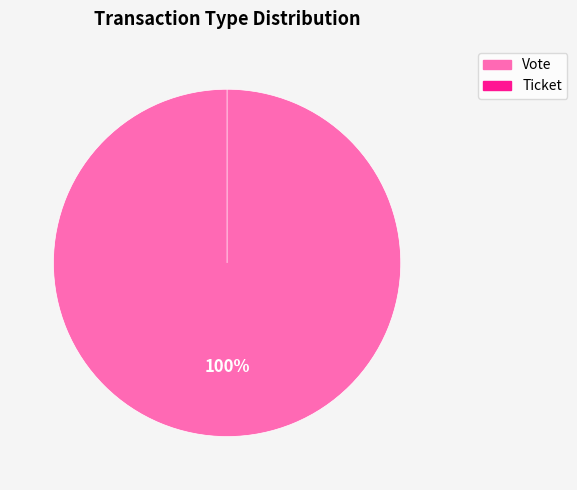

Between Vote and Ticket, which is larger?

Vote